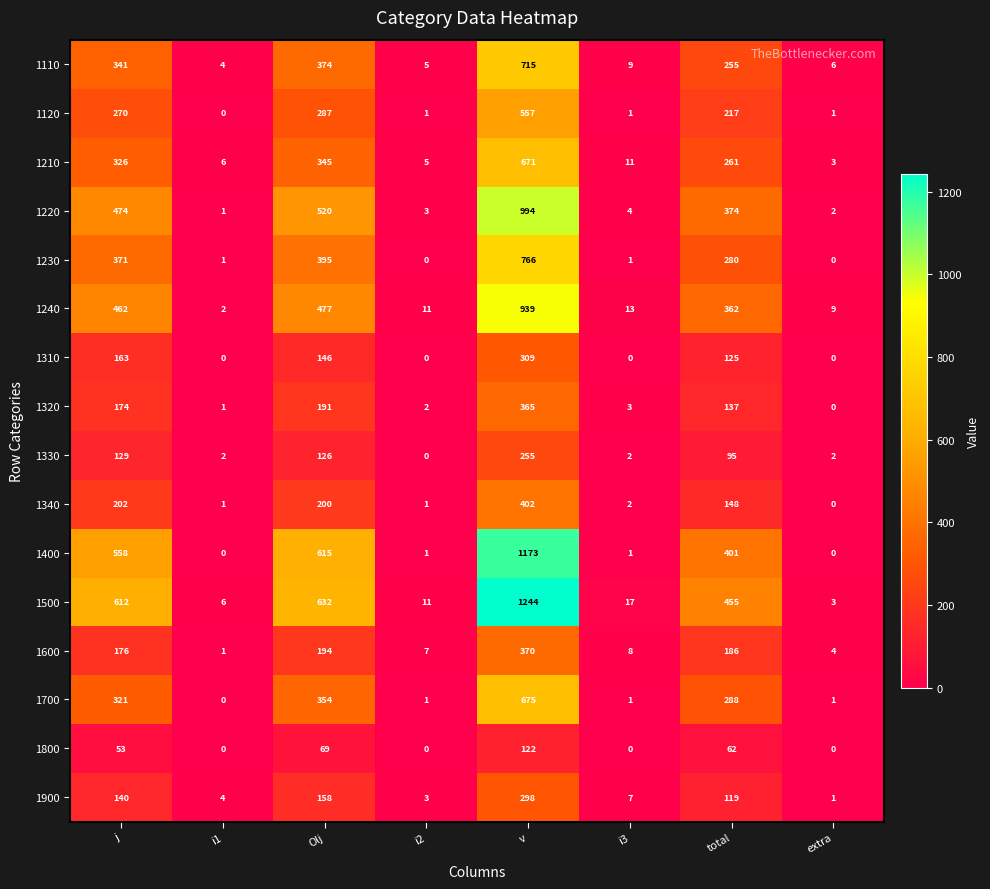

True or false: 1800 has a value of 0 at i2.

True